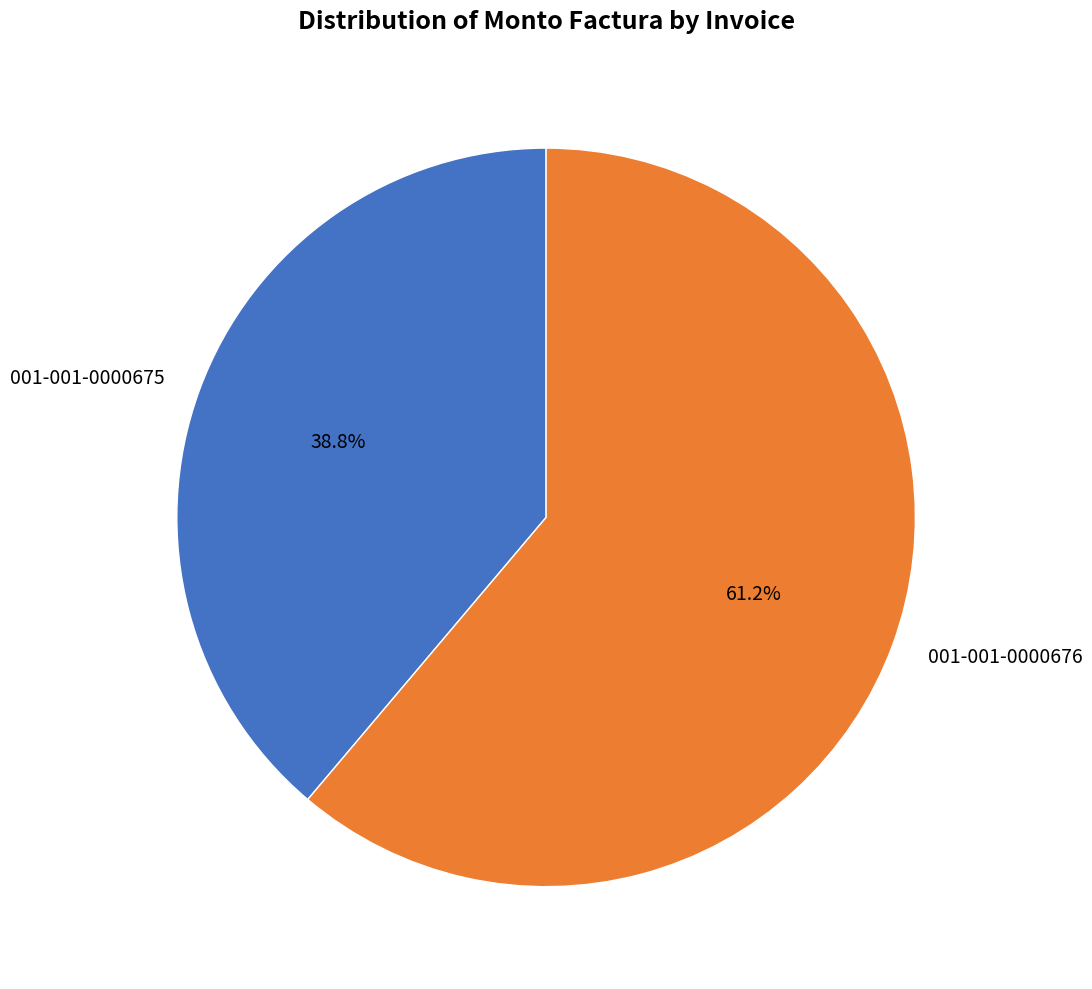

To the nearest percent, what is the difference between the largest and smallest slice percentages?

22%